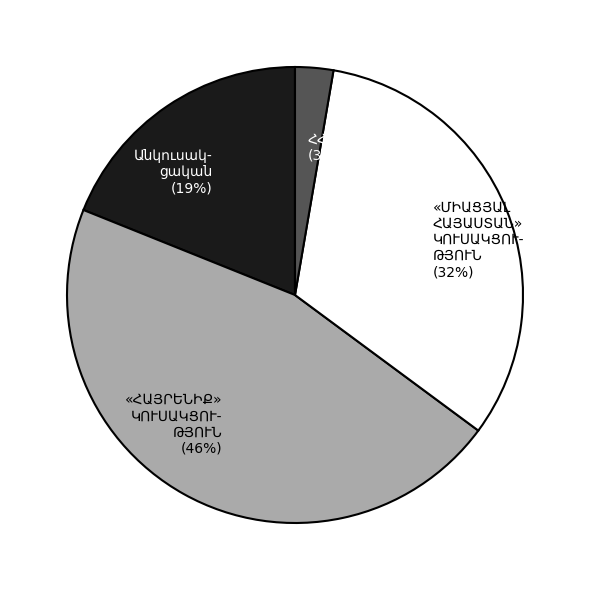

Count the number of slices in the pie.

4